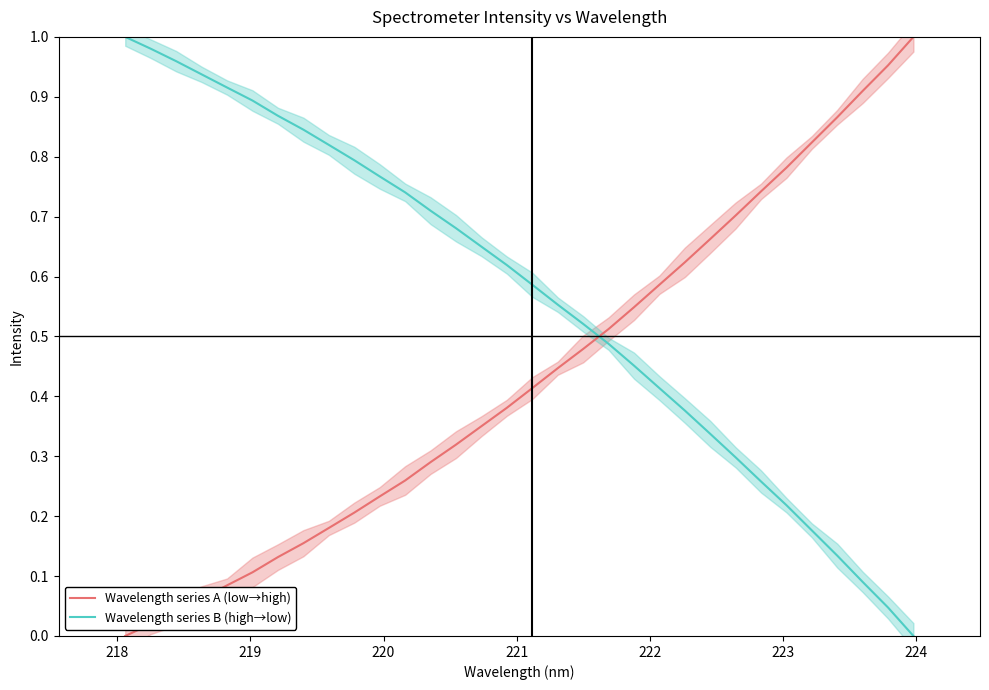

True or false: Wavelength series B (high→low) and Wavelength series A (low→high) intersect in this chart.

True